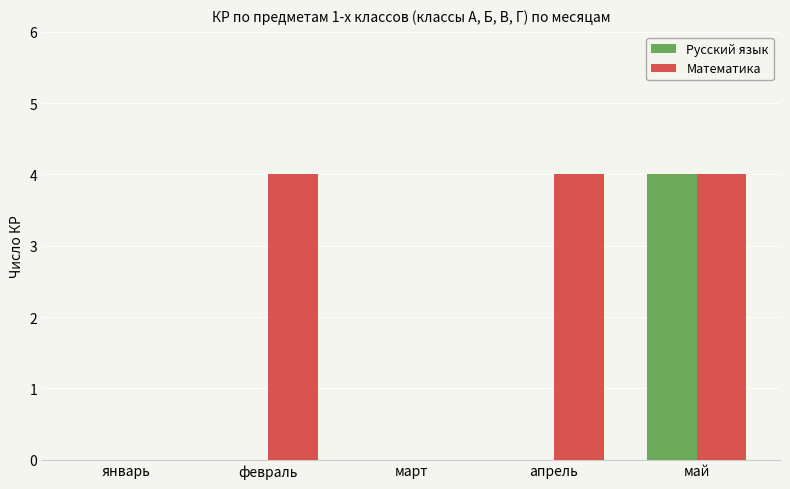

Which series changed the most between январь and апрель?

Математика